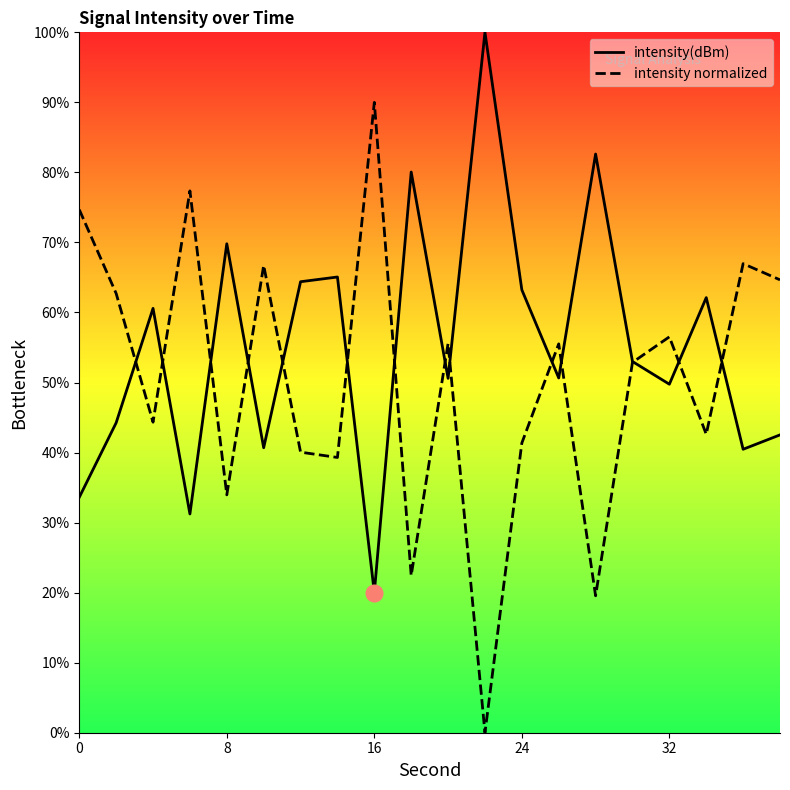

What is the difference between the second highest and second lowest values in the intensity normalized series?

57.8